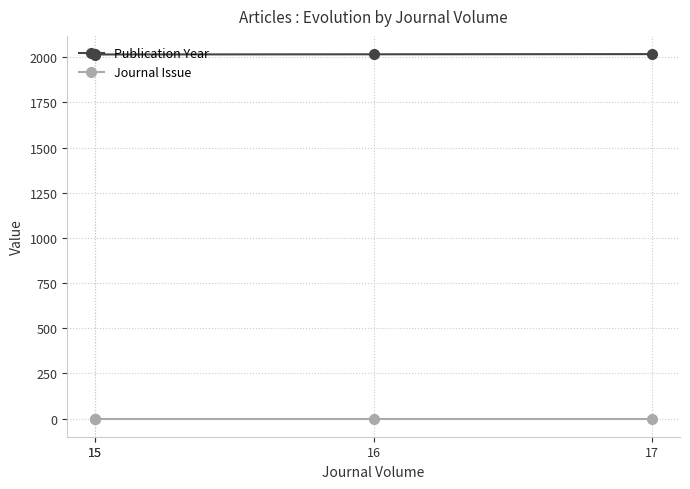

What is the difference between the Publication Year values at 15 and 16?

1